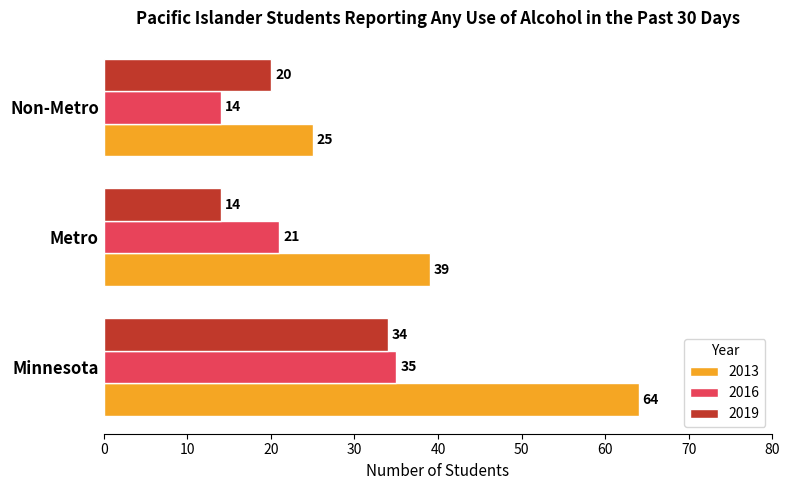

The 2013 series shows 95 at Minnesota. True or false?

False